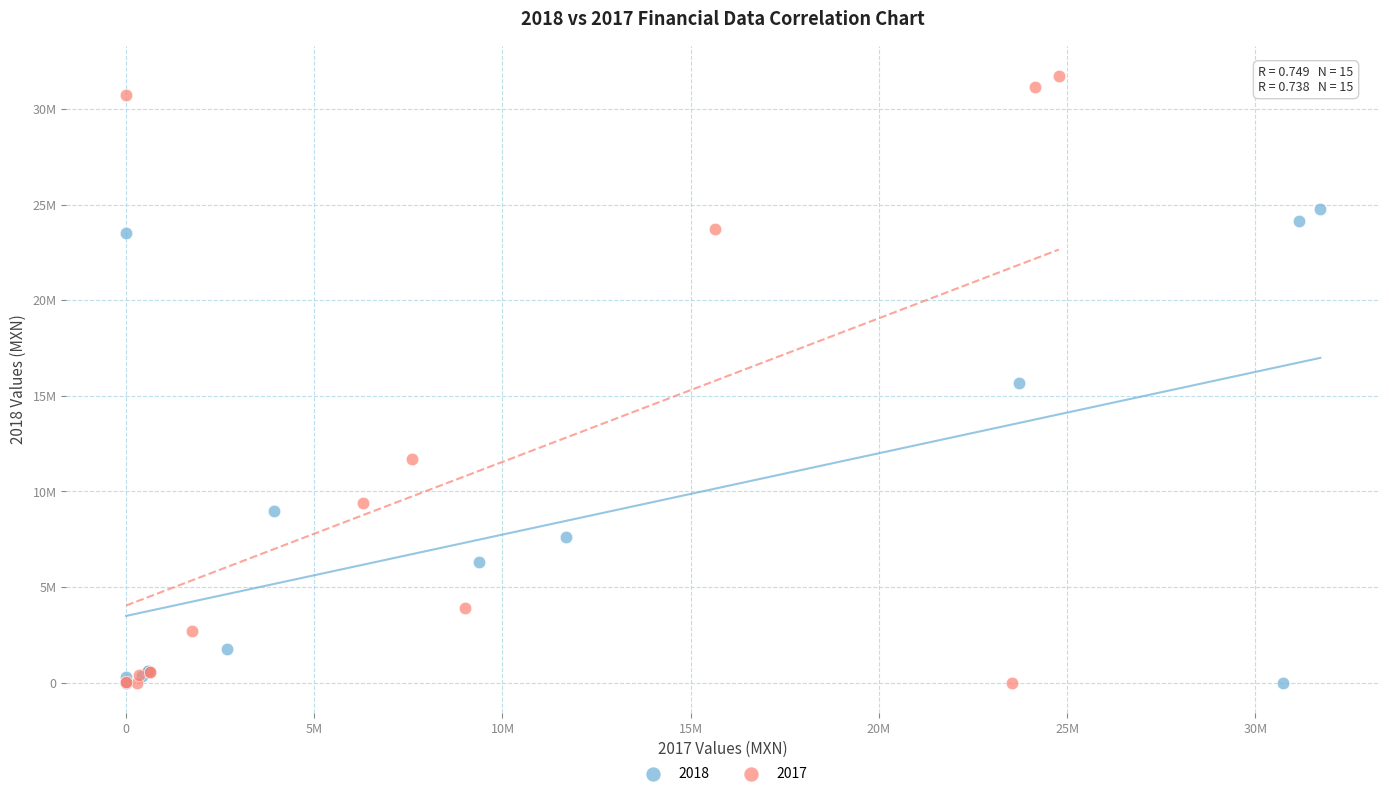

What are all the series names shown in the legend?

2018, 2017